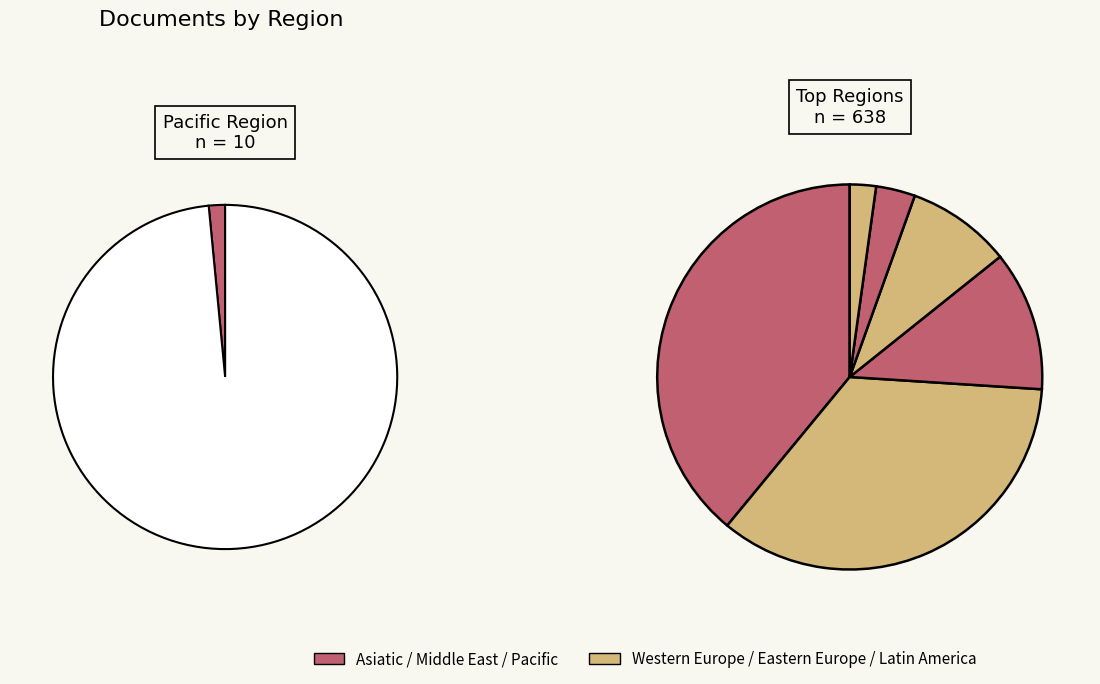

How many slices are in this pie chart?

8